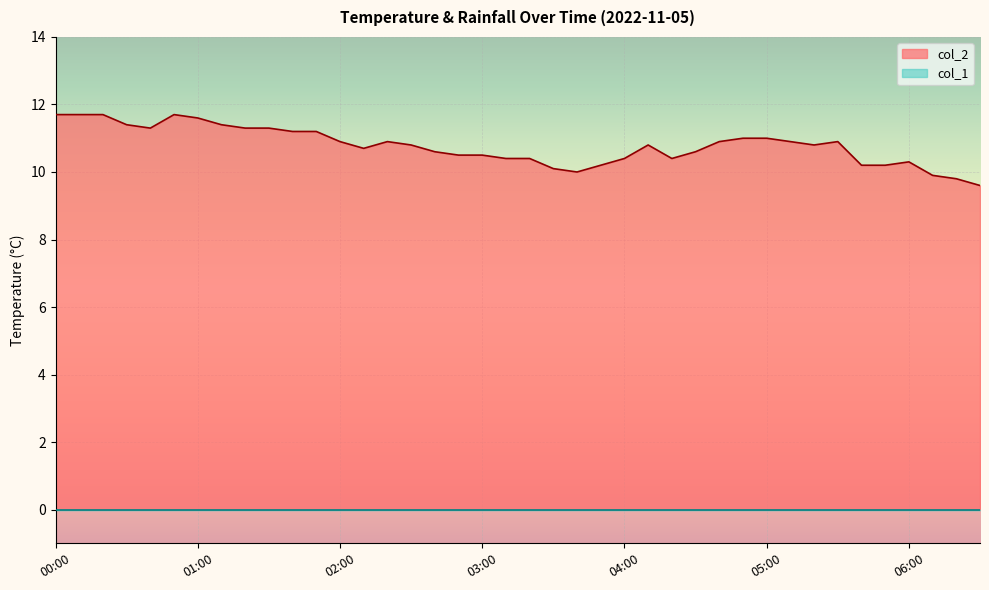

True or false: col_2 has a value of 10.5 at 03:00.

True